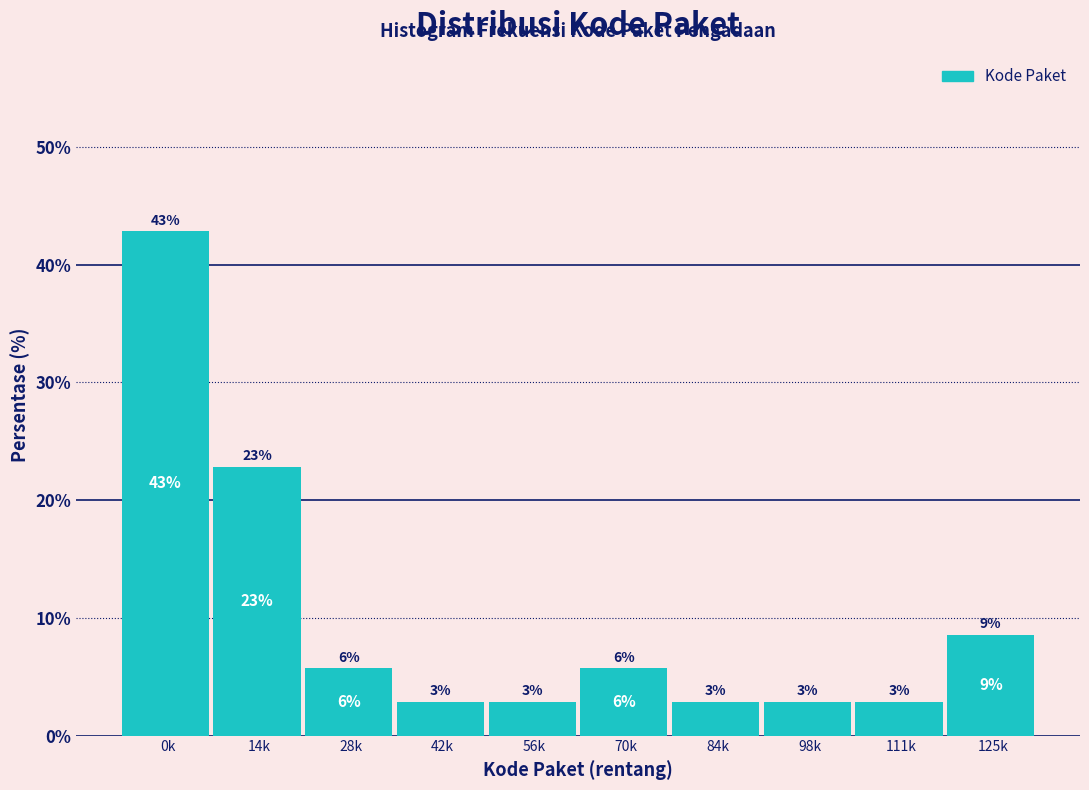

How many bars are there in total?

10